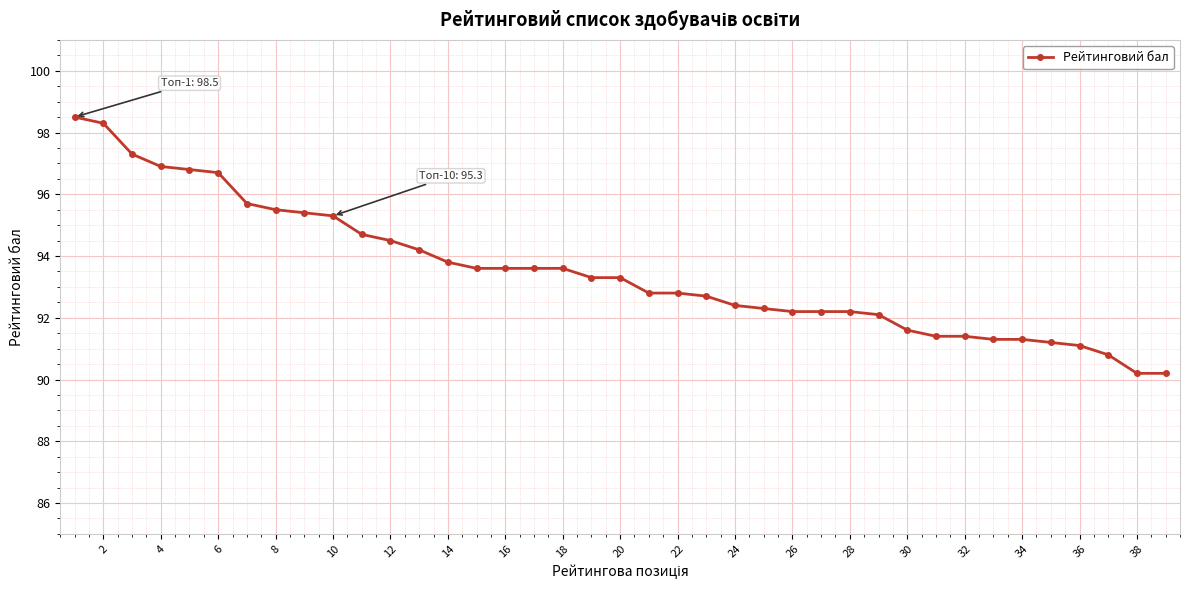

How many lines are shown in the chart?

1